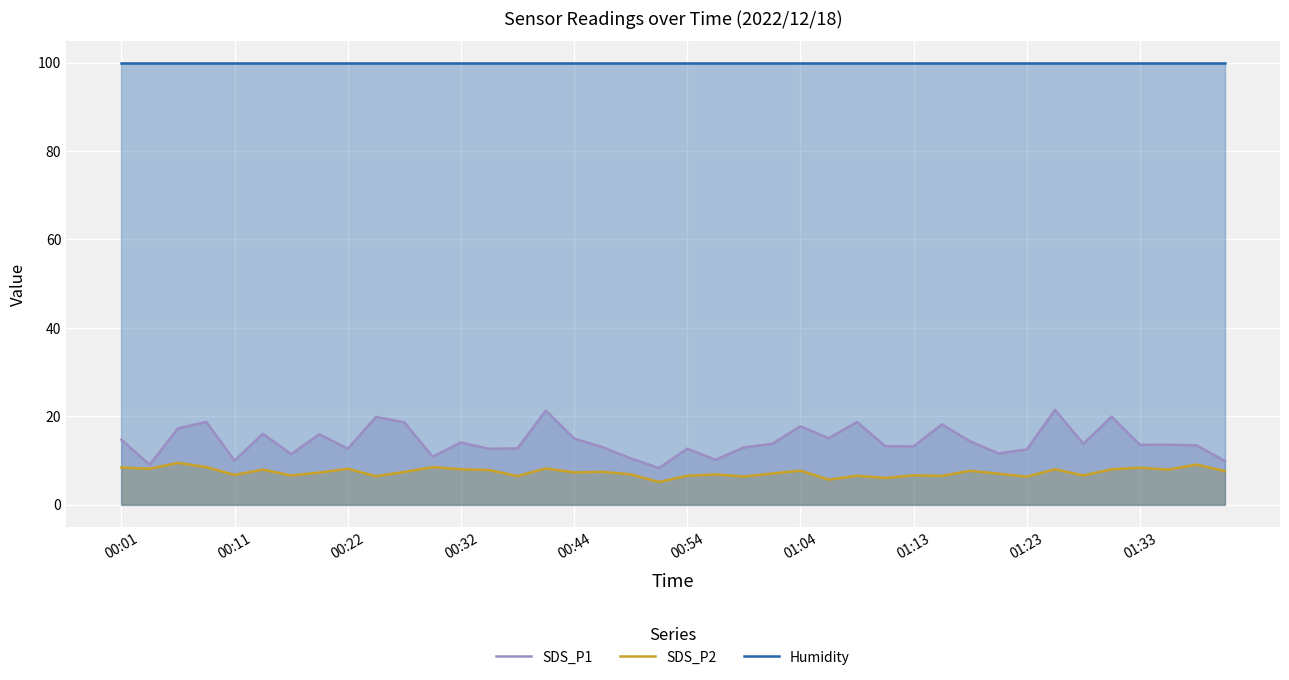

Read the SDS_P2 value at 18.

6.8